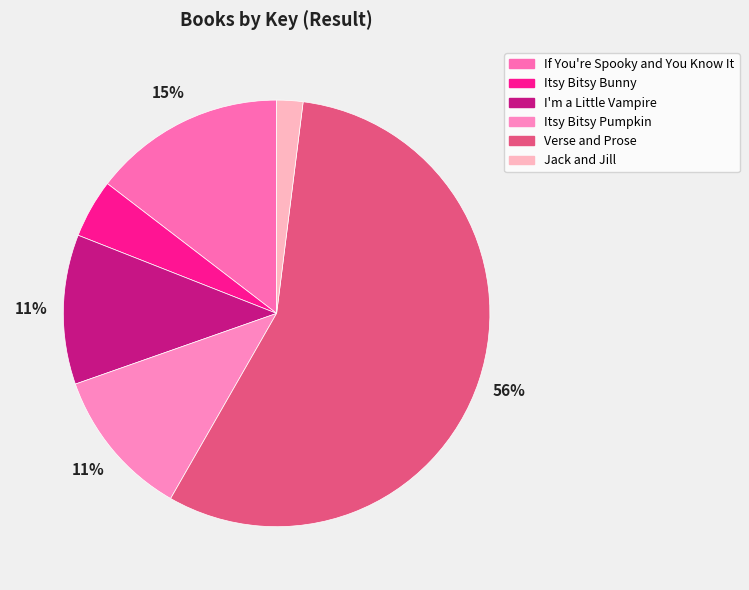

Which category has the biggest portion of the pie?

Verse and Prose